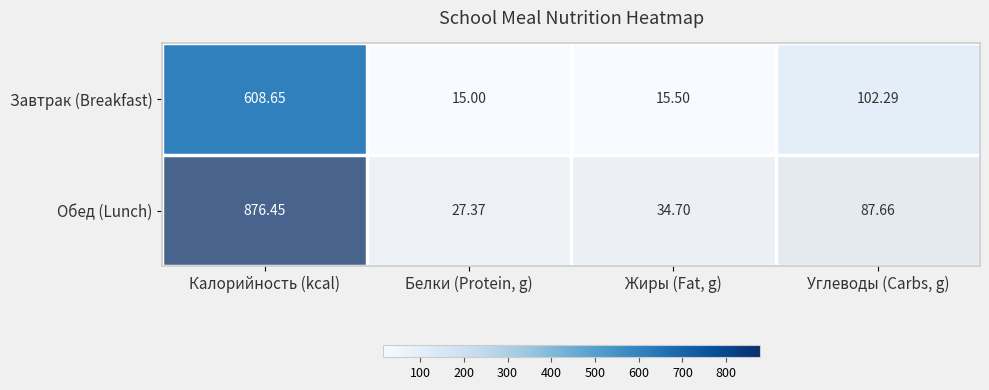

Between Калорийность (kcal) and Белки (Protein, g), which series saw the biggest shift?

Обед (Lunch)